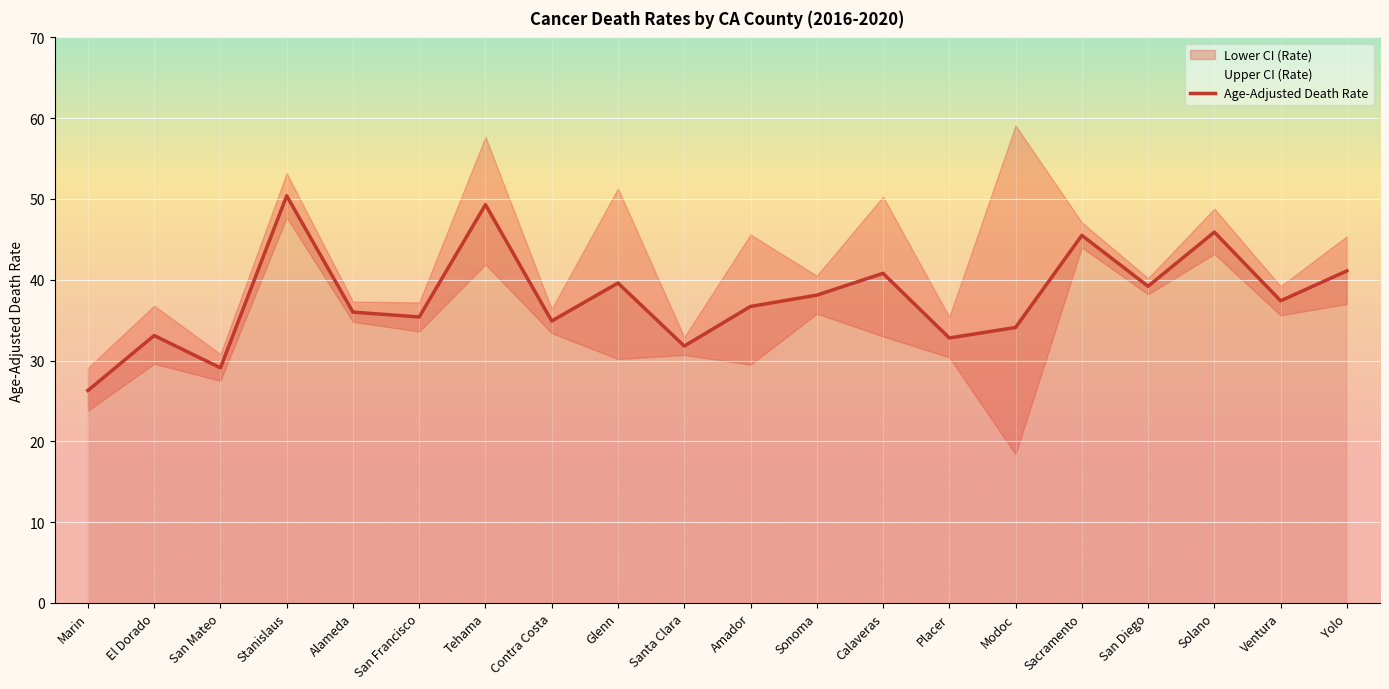

What is the value of the 3rd point from the left?

29.1